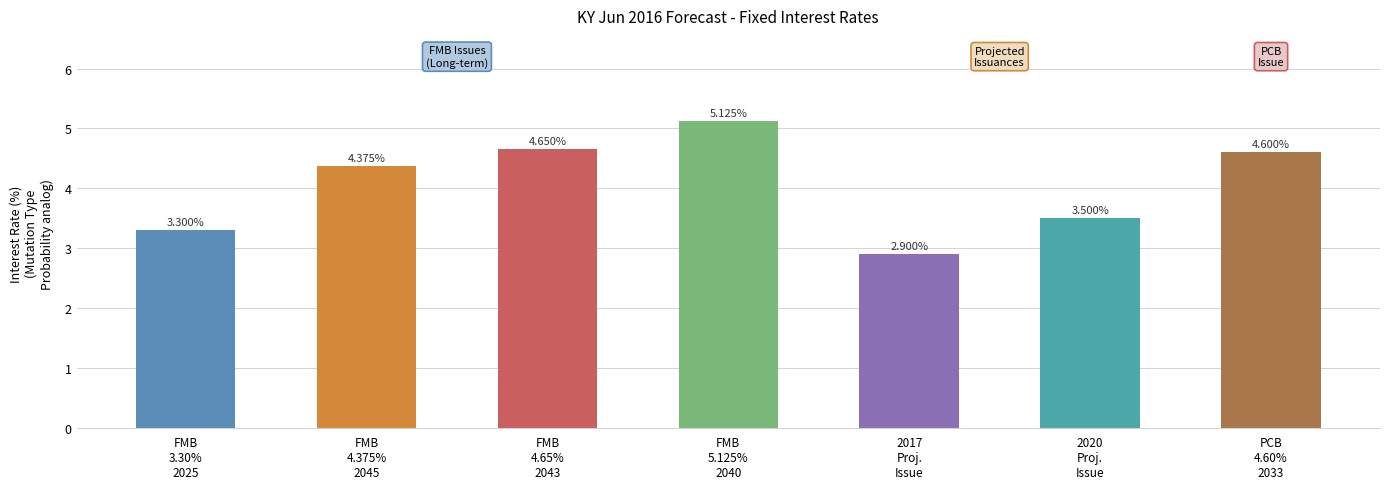

Which label corresponds to the smallest value in the chart?

2017
Proj.
Issue